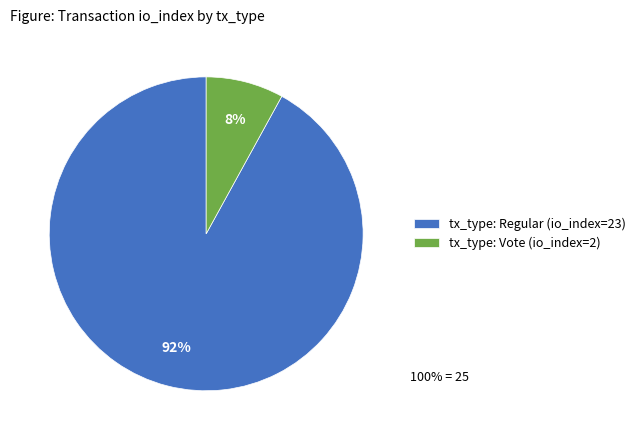

Does tx_type: Vote (io_index=2) account for over 50% of the chart?

No